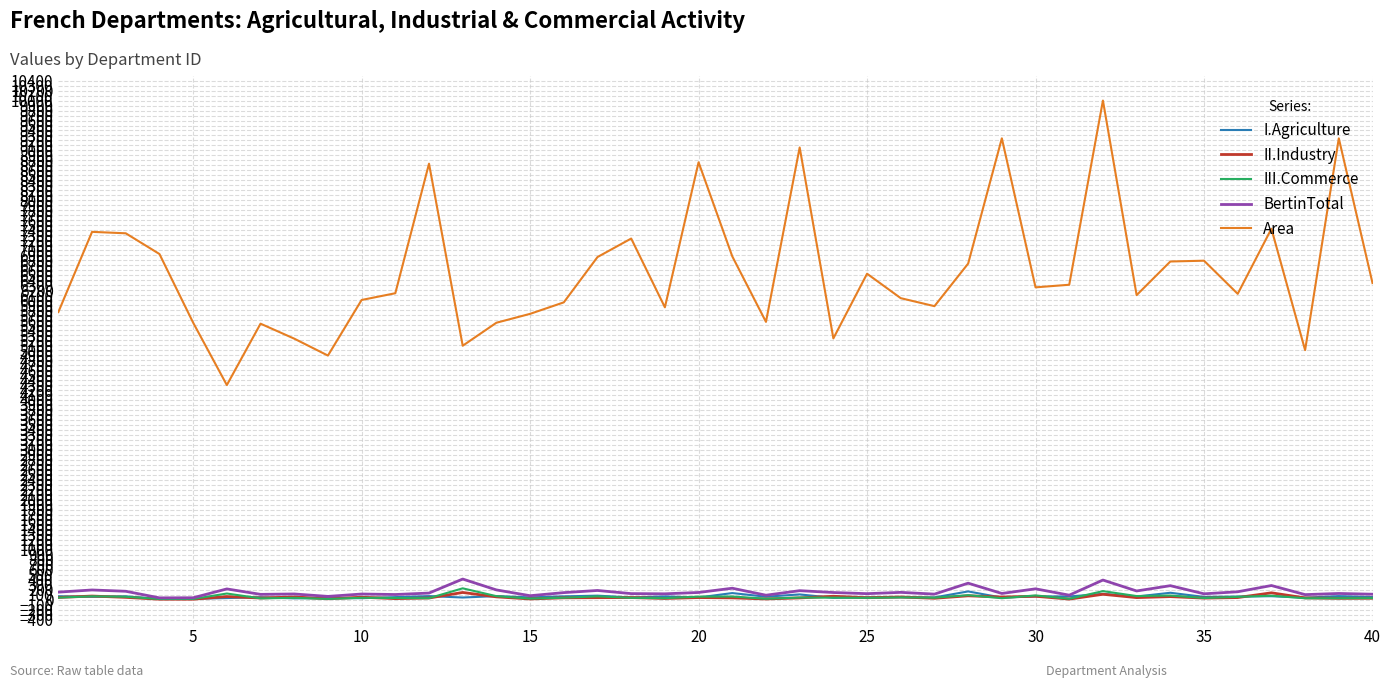

True or false: III.Commerce and Area intersect in this chart.

False